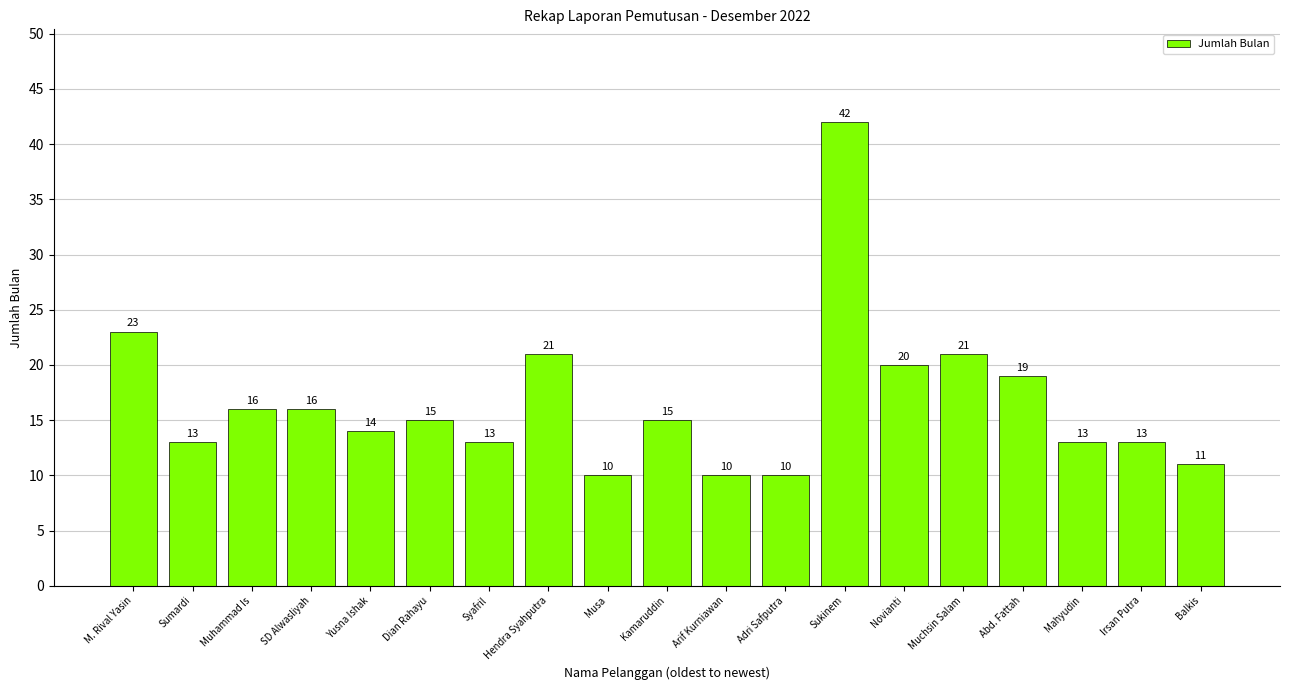

Reading left to right, transcribe all the data shown in this chart.

23	13	16	16	14	15	13	21	10	15	10	10	42	20	21	19	13	13	11